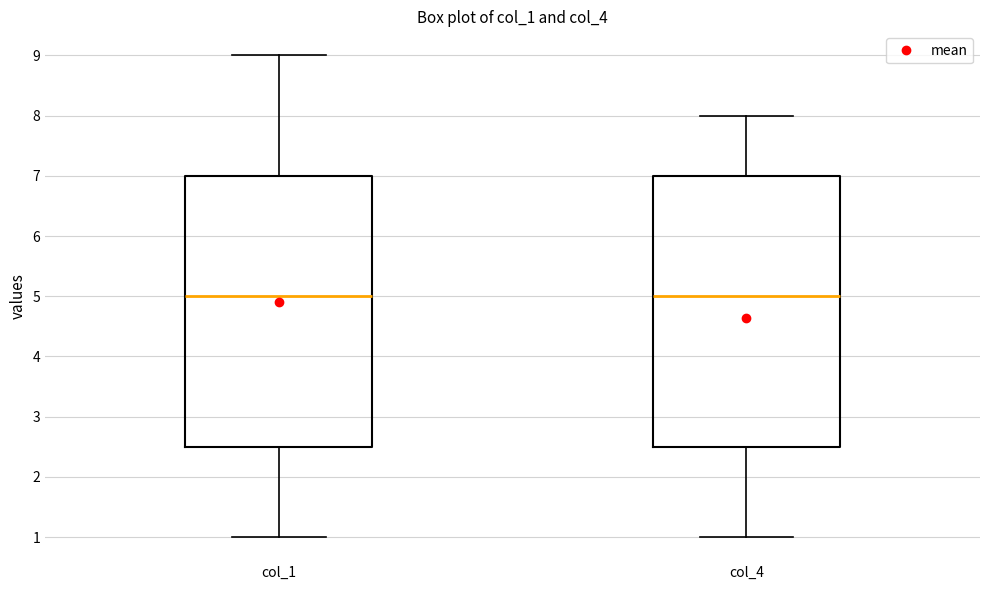

Reading left to right, read every box against the y-axis: the position of its median line, the range the box covers, and the ends of its whiskers. The values are not printed on the chart, so give them approximately, as read against the axis.

col_1: median 5.0, box 2.5 to 7.0, whiskers 1.0 to 9.0
col_4: median 5.0, box 2.5 to 7.0, whiskers 1.0 to 8.0